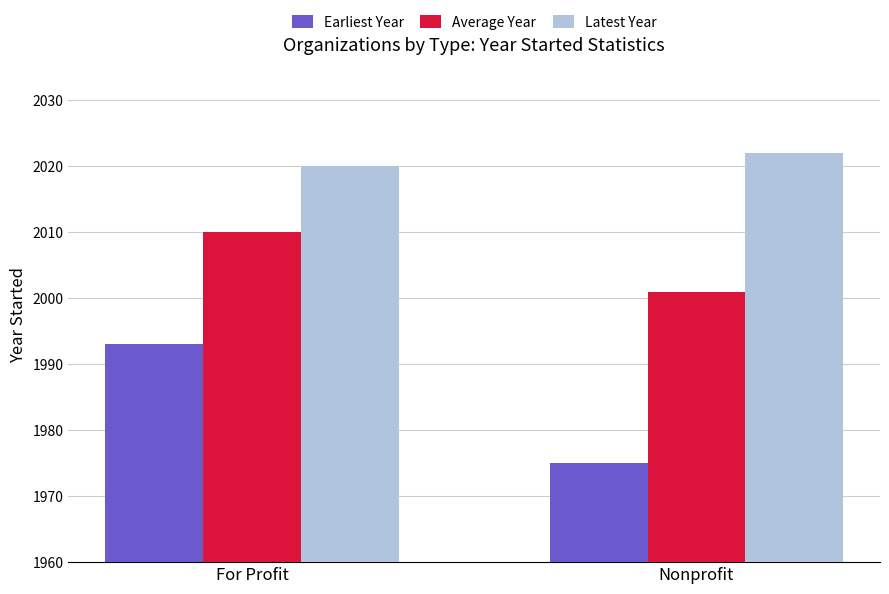

Is the value of Latest Year at Nonprofit greater than the value of Earliest Year at Nonprofit?

Yes